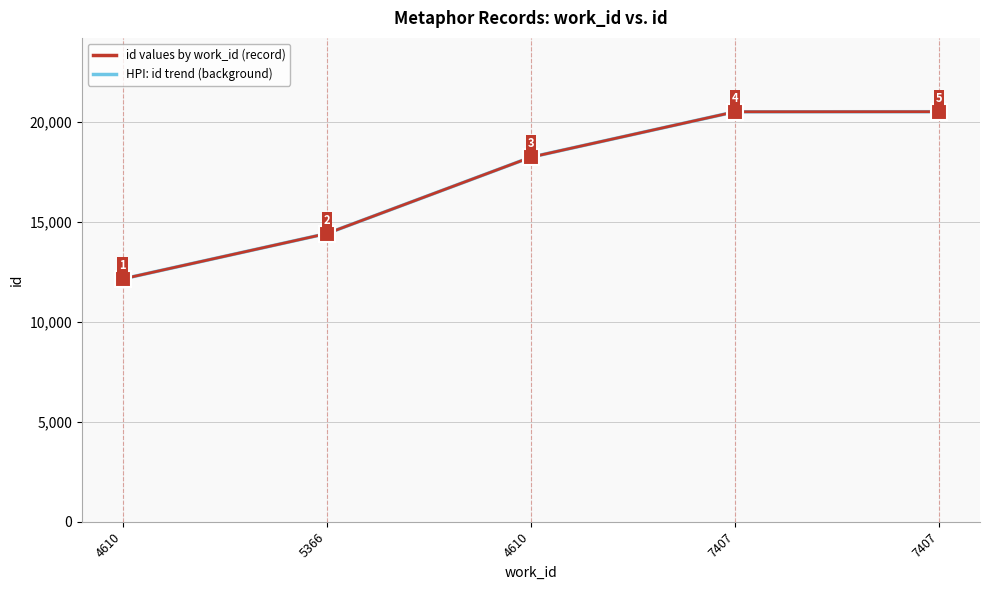

What is the difference between the id values by work_id (record) values at 5366 and 4610?

3819